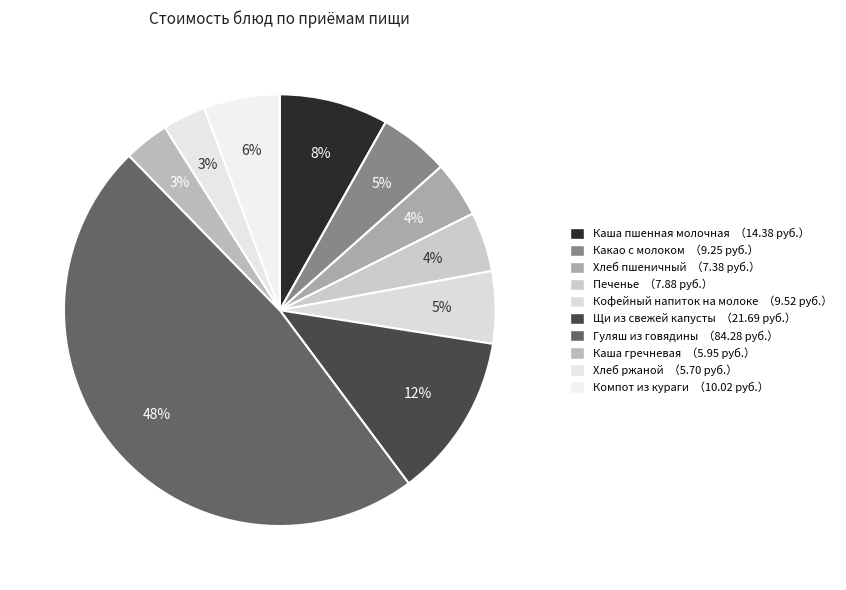

Which slice is the smallest?

Хлеб ржаной